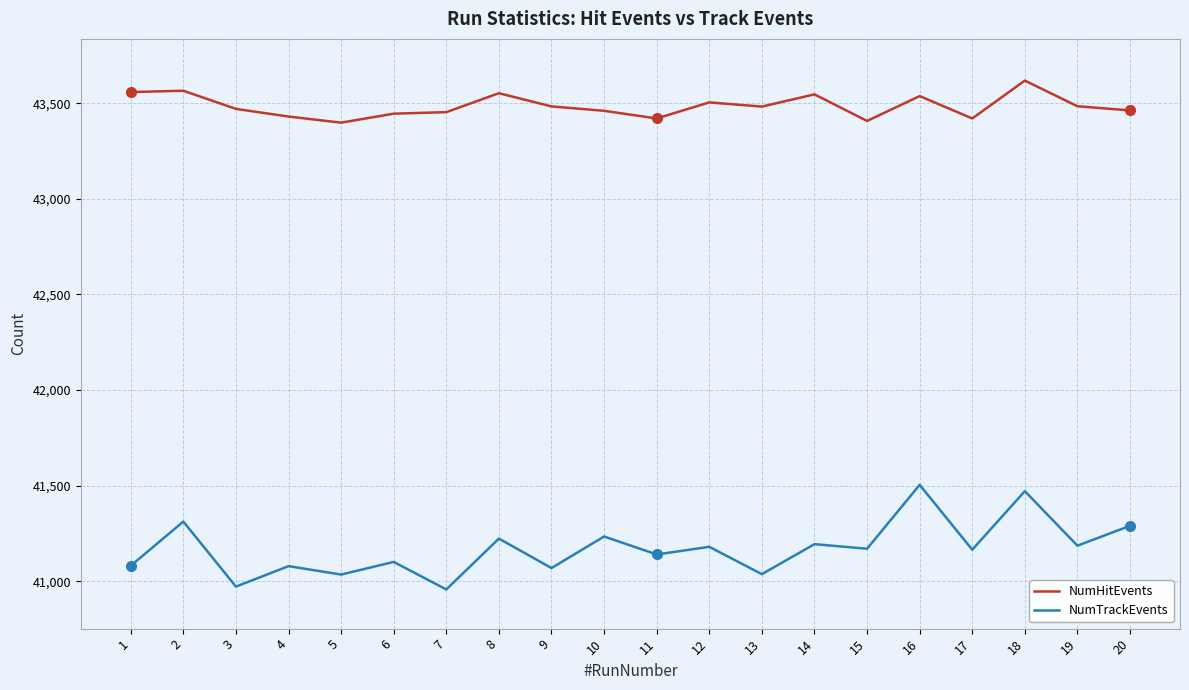

Is the value of NumTrackEvents at 16 greater than the value of NumHitEvents at 20?

No